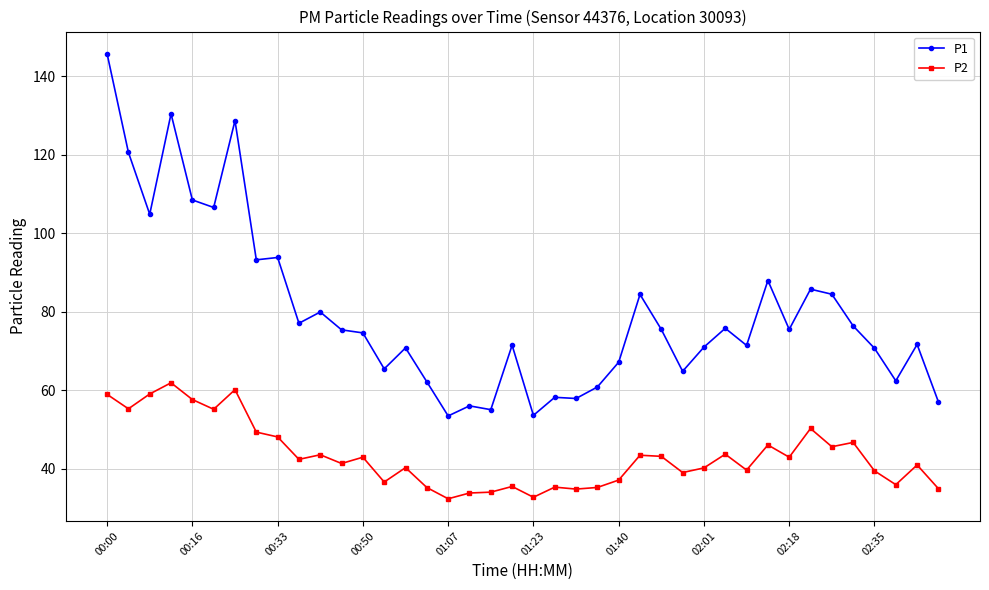

Which series has the largest total across all categories?

P1